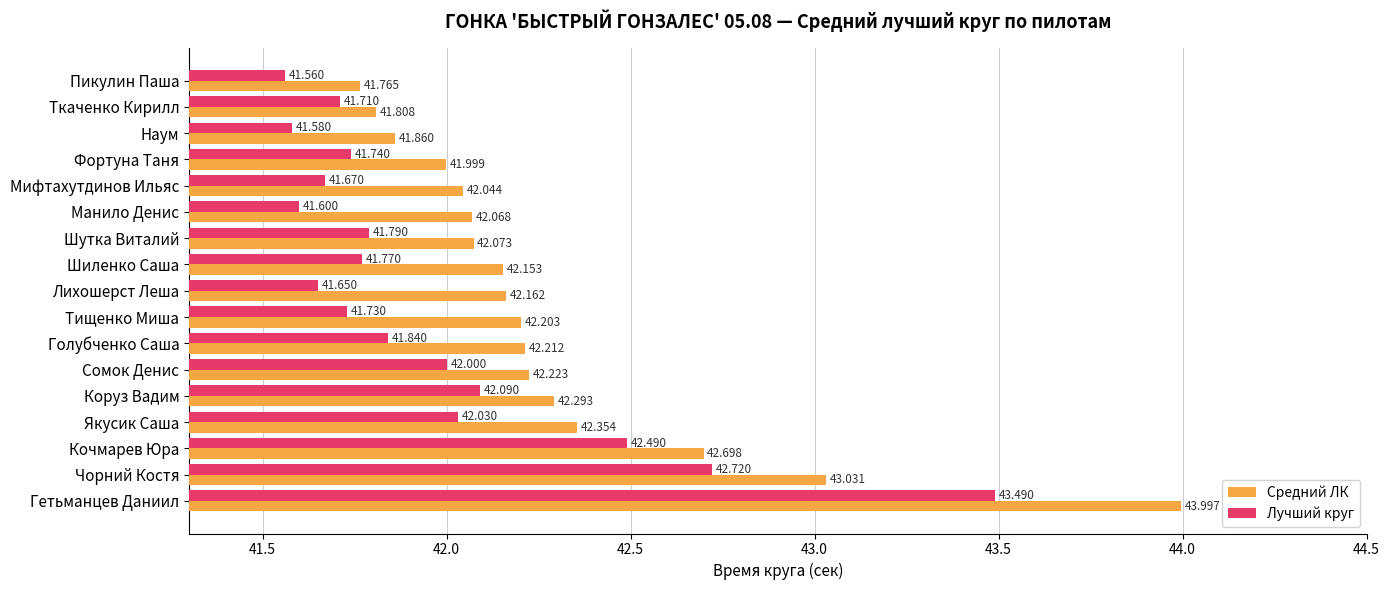

Which series changed the most between Манило Денис and Сомок Денис?

Лучший круг